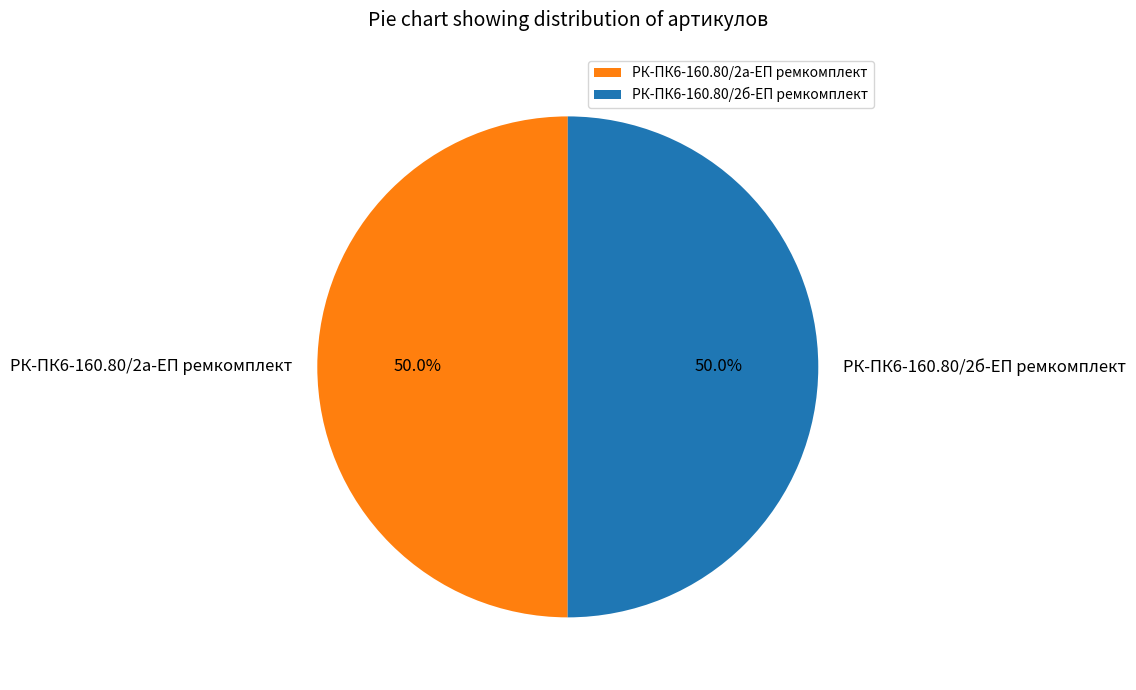

What percentage is NOT represented by РК-ПК6-160.80/2а-ЕП ремкомплект?

50.0%